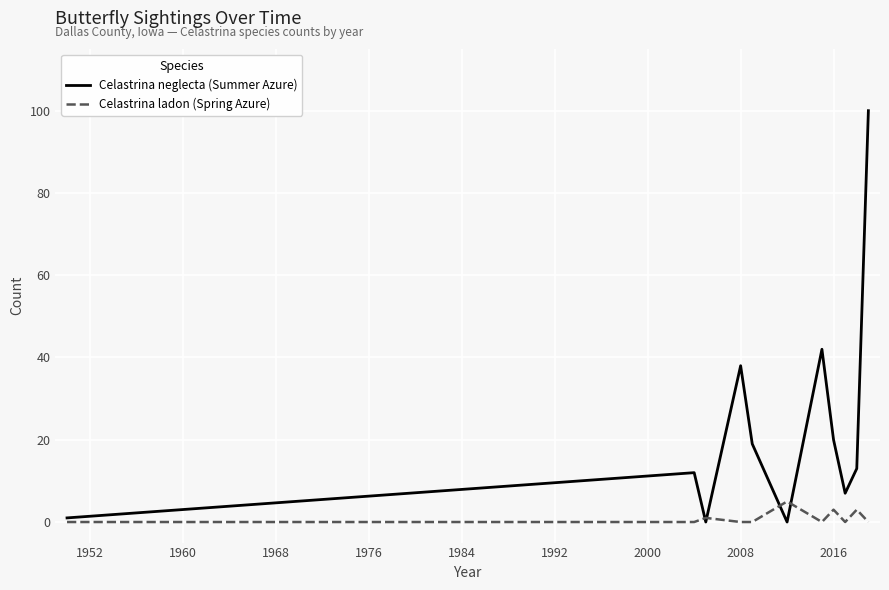

List the series in order of their peak value, highest first.

Celastrina neglecta (Summer Azure), Celastrina ladon (Spring Azure)